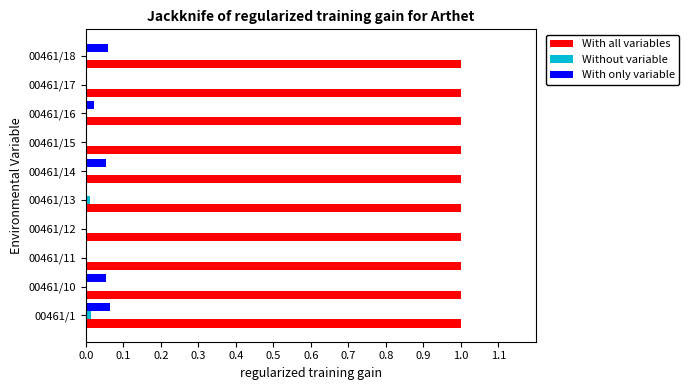

How many data points does each series have?

10